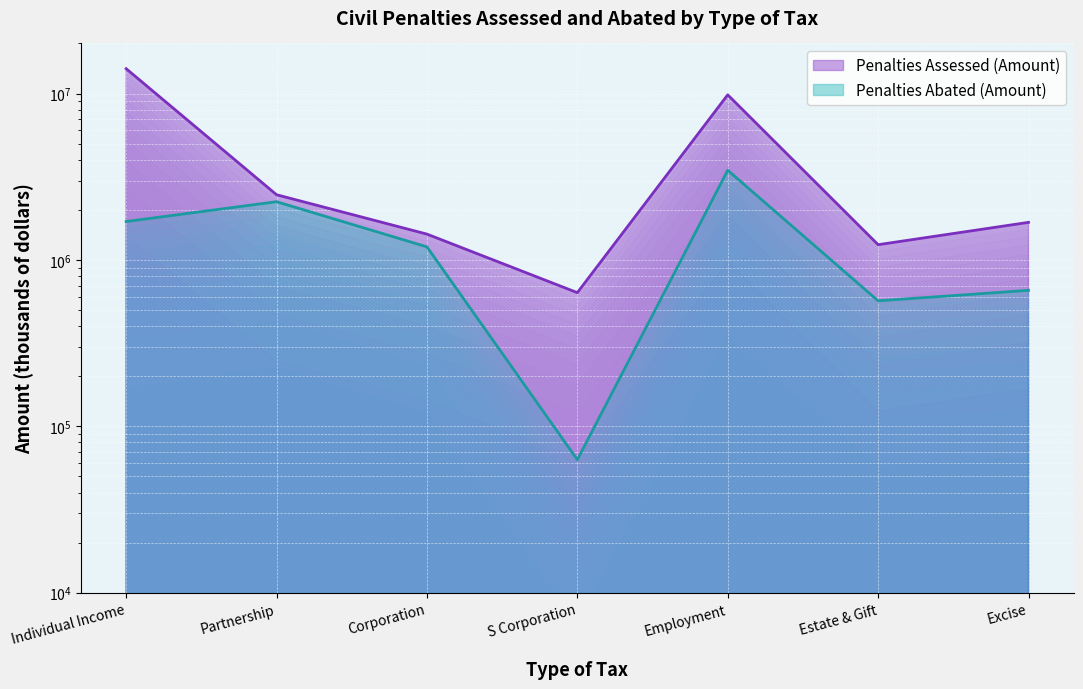

What are all the series names shown in the legend?

Penalties Assessed (Amount), Penalties Abated (Amount)